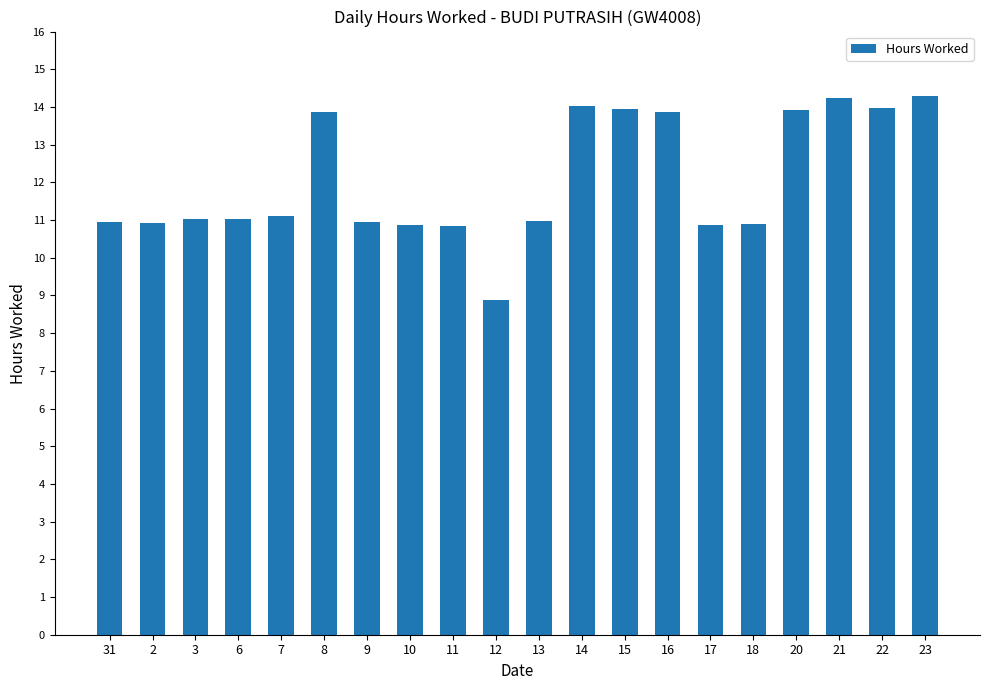

True or false: the data shows 2.8 at 6.

False